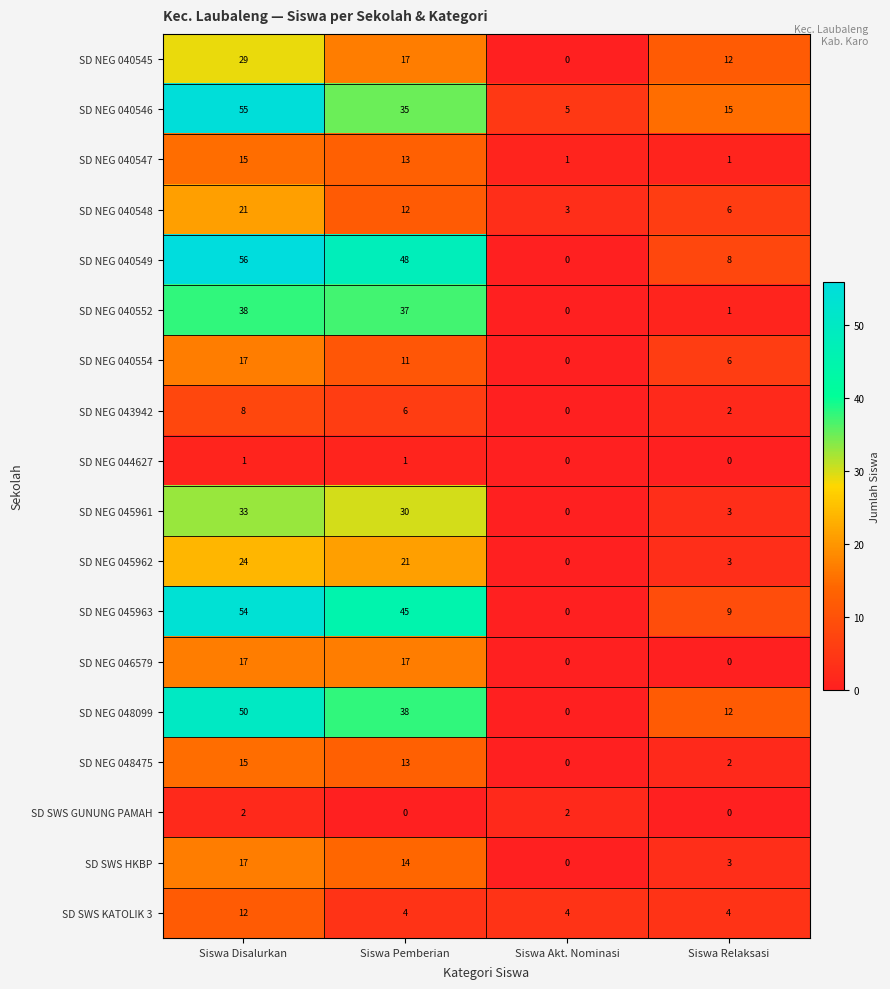

Which series has the widest spread of values?

SD NEG 040549